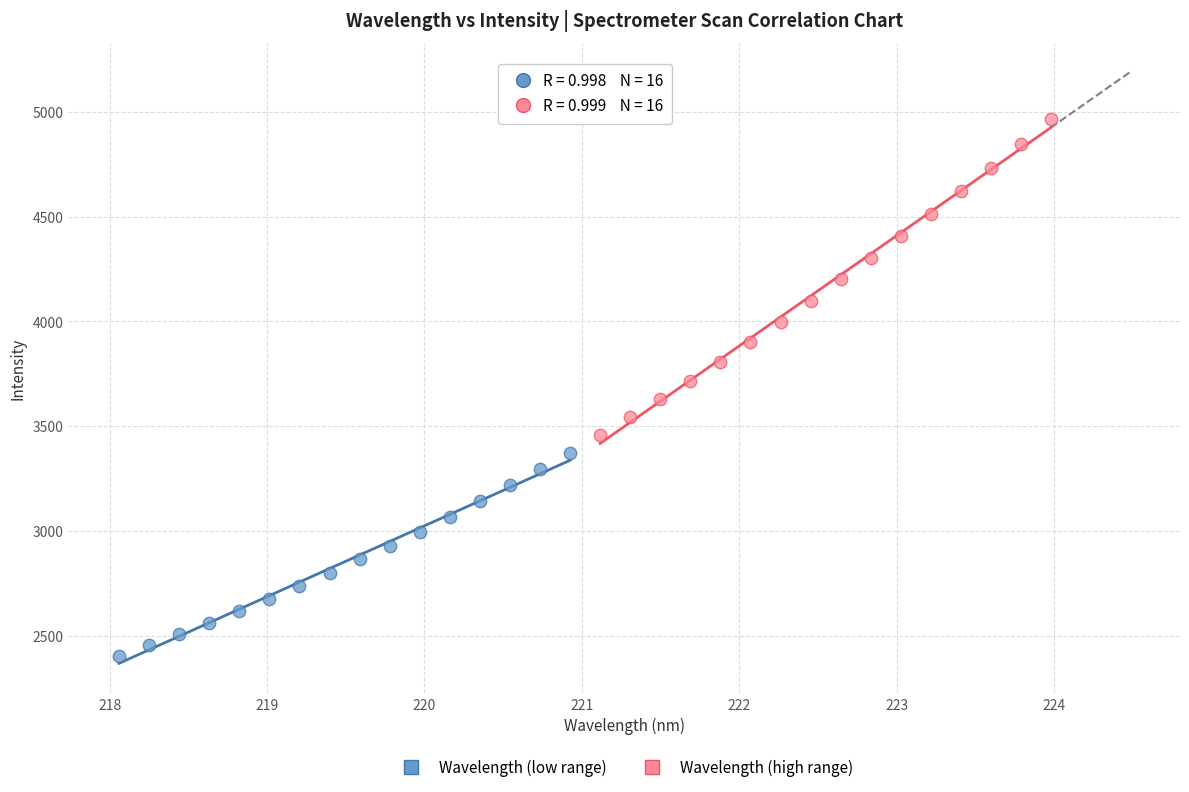

Which series reaches the minimum Y coordinate?

Wavelength (low range)